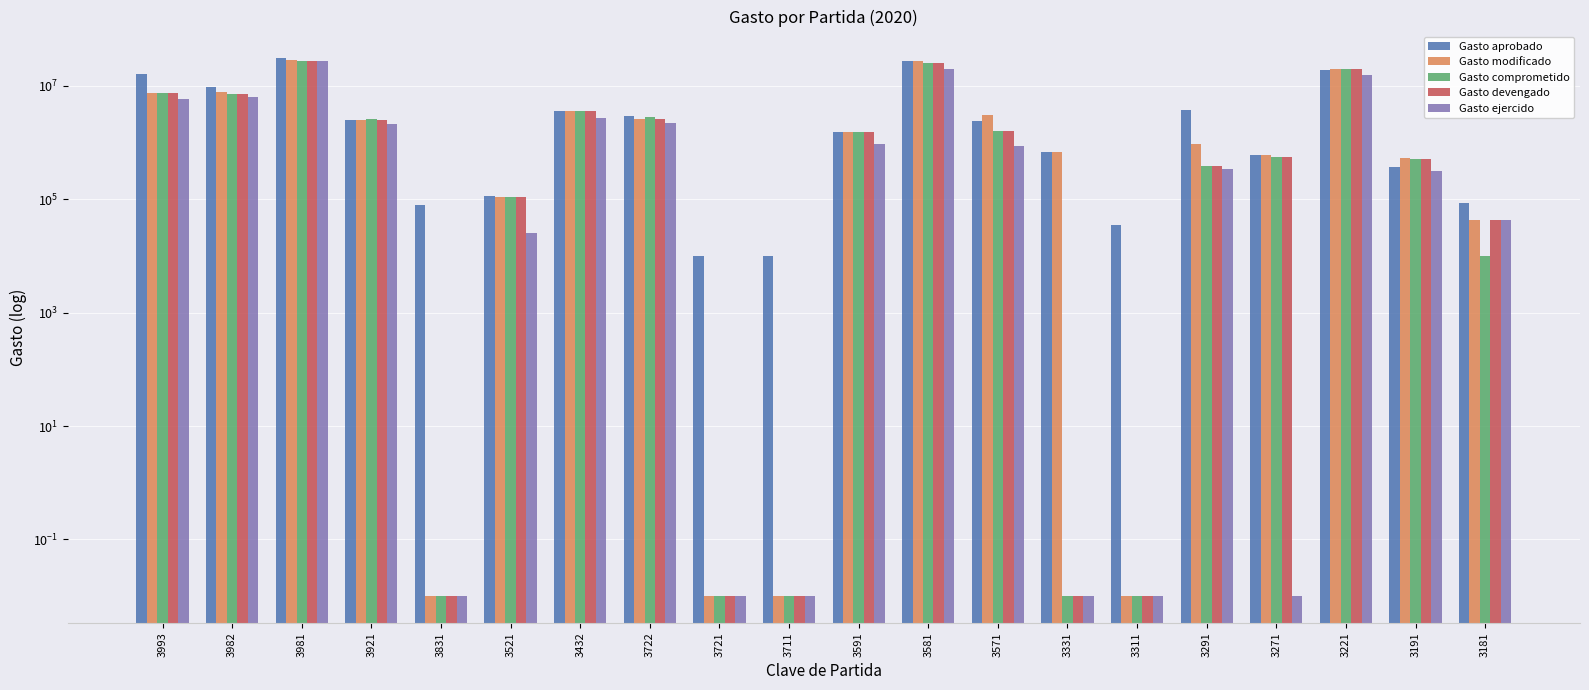

The Gasto comprometido series shows 789803.5 at 3271. True or false?

False